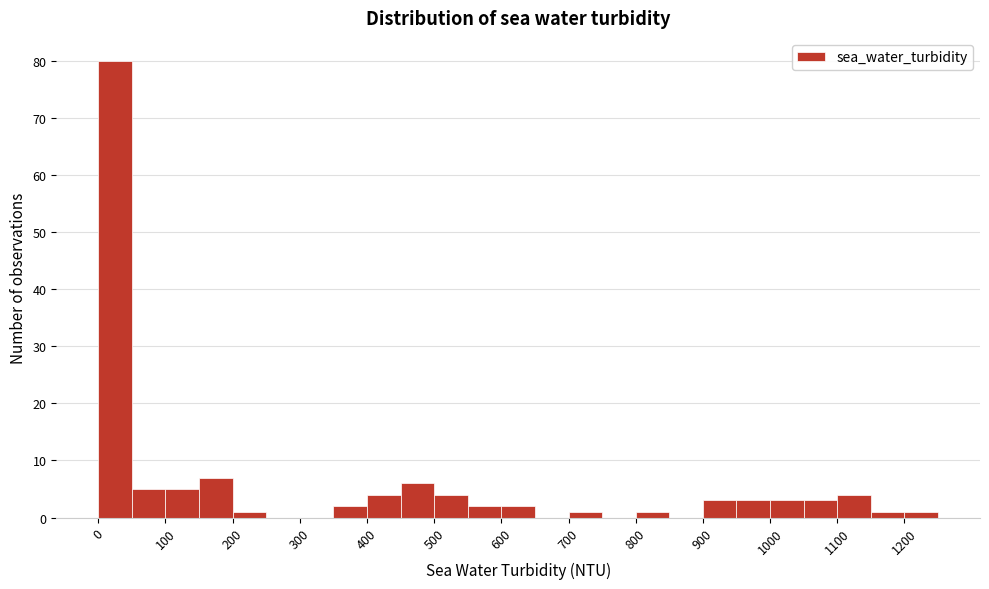

Reading left to right, transcribe this chart: for each bar, give the range it covers on the x-axis and its height. The values are not printed on the chart, so give them approximately, as read against the axis.

0 to 50: 80
50 to 100: 5
100 to 150: 5
150 to 200: 7
200 to 250: 1
250 to 300: 0
300 to 350: 0
350 to 400: 2
400 to 450: 4
450 to 500: 6
500 to 550: 4
550 to 600: 2
600 to 650: 2
650 to 700: 0
700 to 750: 1
750 to 800: 0
800 to 850: 1
850 to 900: 0
900 to 950: 3
950 to 1000: 3
1000 to 1050: 3
1050 to 1100: 3
1100 to 1150: 4
1150 to 1200: 1
1200 to 1250: 1